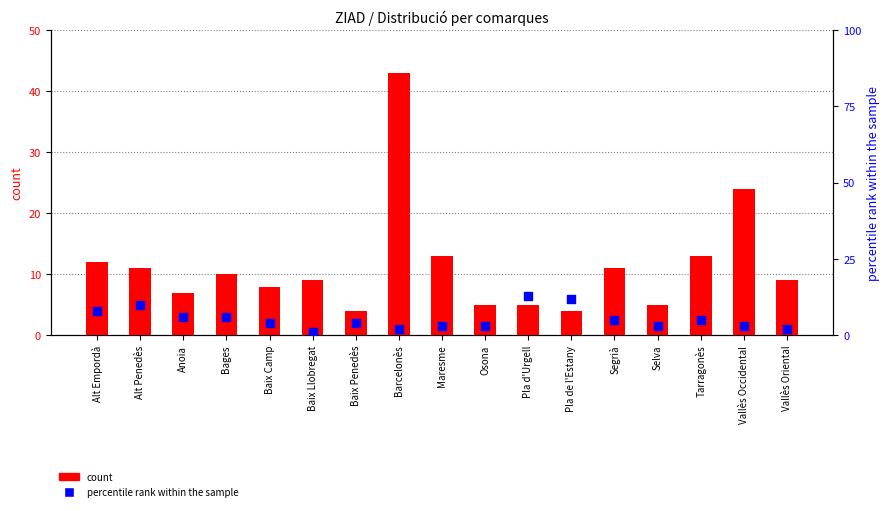

Which series has the largest Y range (max minus min)?

count